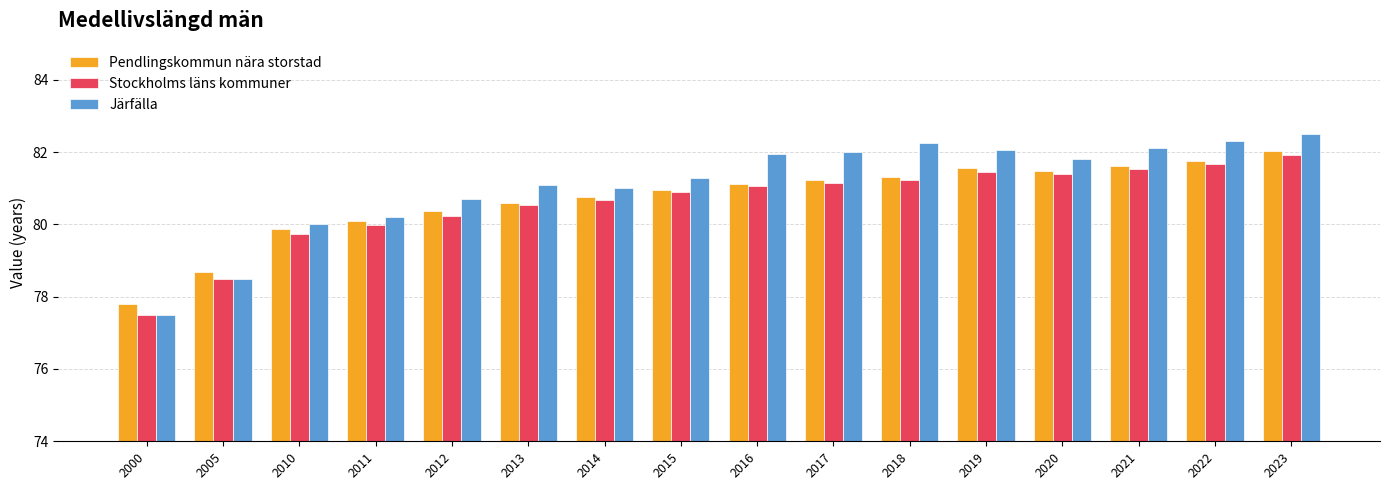

Reading left to right, transcribe all the data shown in this chart.

Pendlingskommun nära storstad: 77.8	78.7	79.9	80.1	80.4	80.6	80.8	81.0	81.1	81.2	81.3	81.5	81.5	81.6	81.8	82.0
Stockholms läns kommuner: 77.5	78.5	79.7	80.0	80.2	80.5	80.7	80.9	81.1	81.1	81.2	81.5	81.4	81.5	81.7	81.9
Järfälla: 77.5	78.5	80.0	80.2	80.7	81.1	81.0	81.3	82.0	82.0	82.3	82.1	81.8	82.1	82.3	82.5